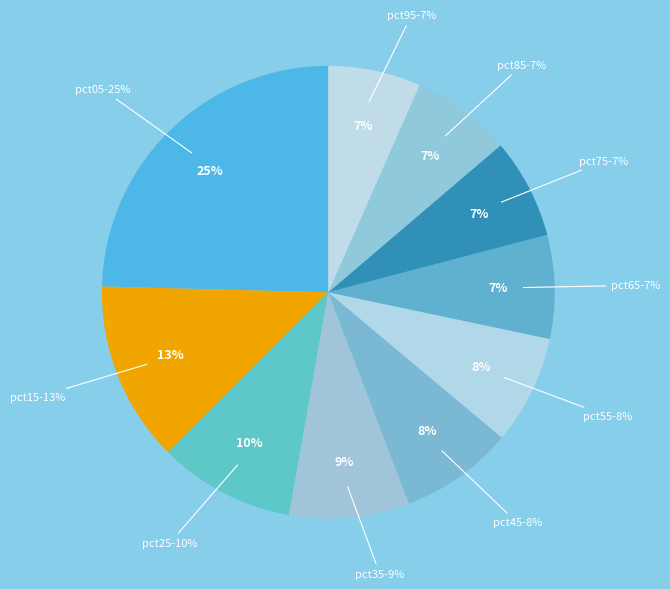

Is pct85 the majority of the pie?

No